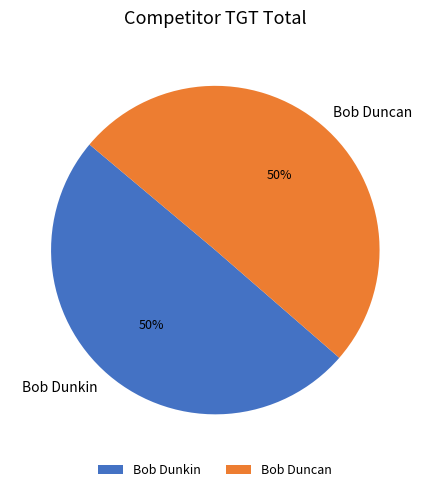

To the nearest percent, what portion does Bob Duncan represent?

50%